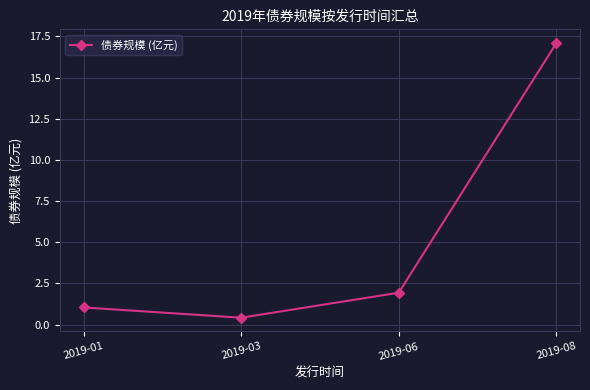

Reading left to right, extract all data points from this chart.

1.0	0.4	1.9	17.1